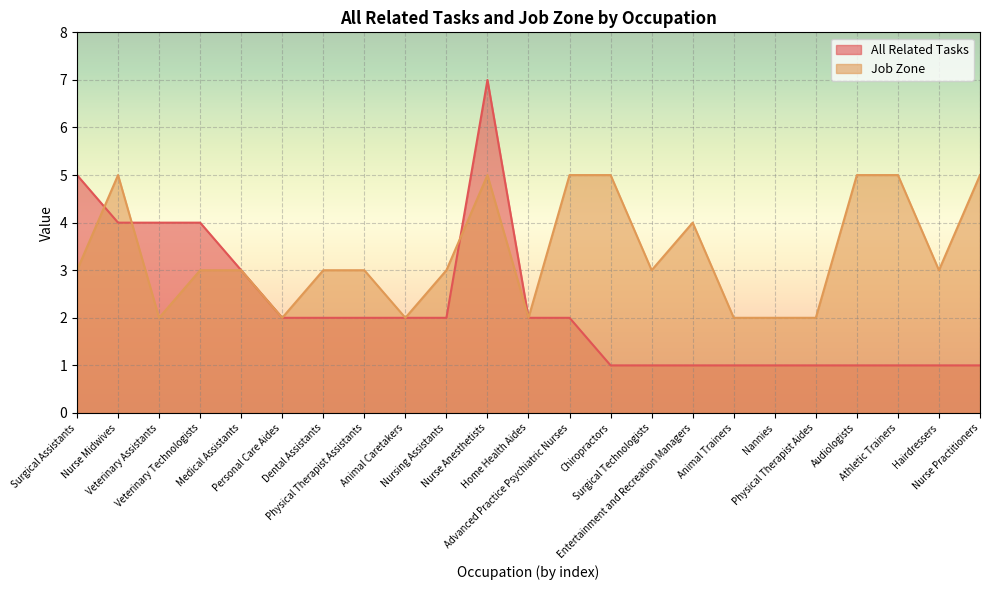

The Job Zone series shows 2 at Home Health Aides. True or false?

True